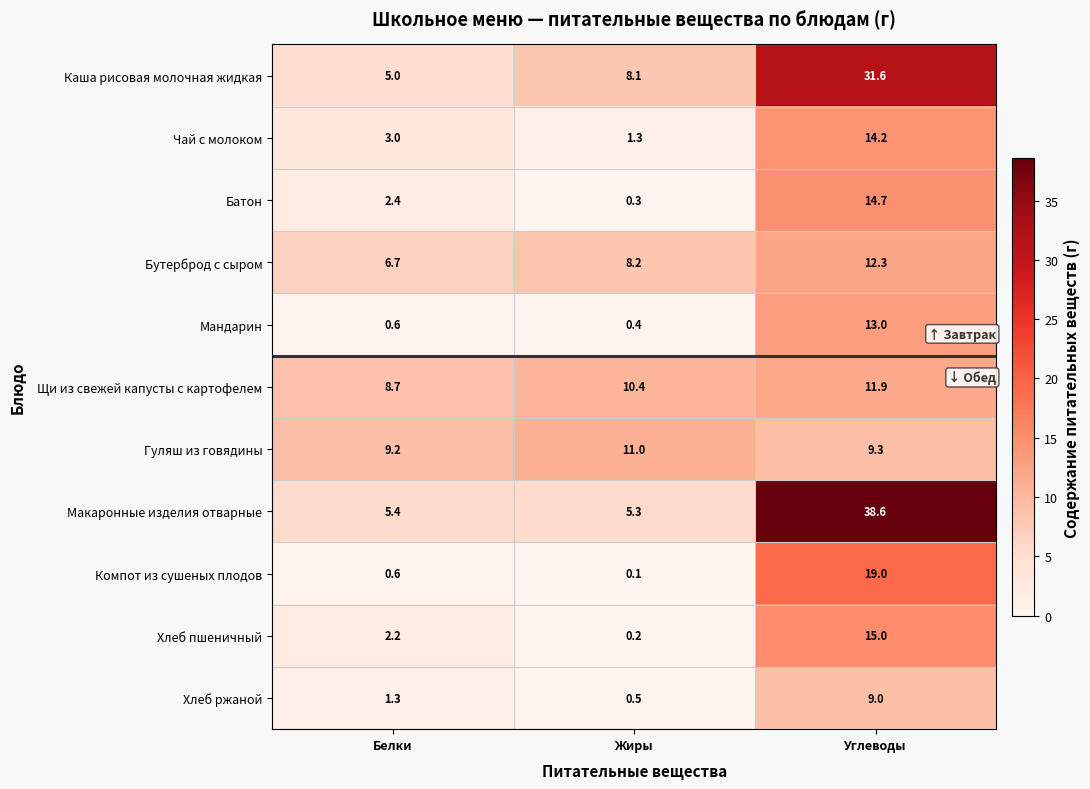

Between Жиры and Углеводы, which series saw the biggest shift?

Макаронные изделия отварные